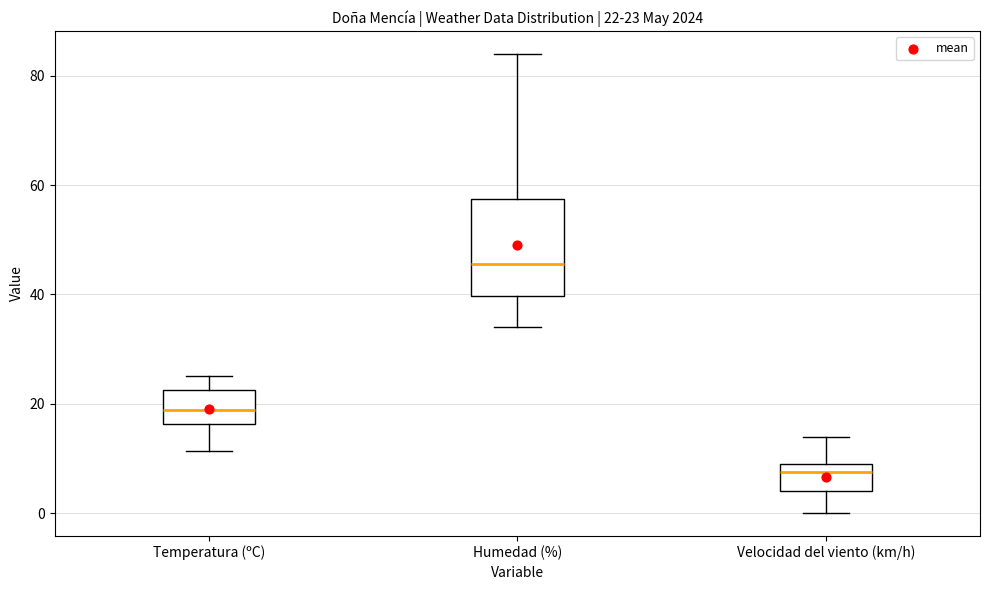

Comparing the boxes themselves (not the whiskers), which one is the tallest?

Humedad (%)